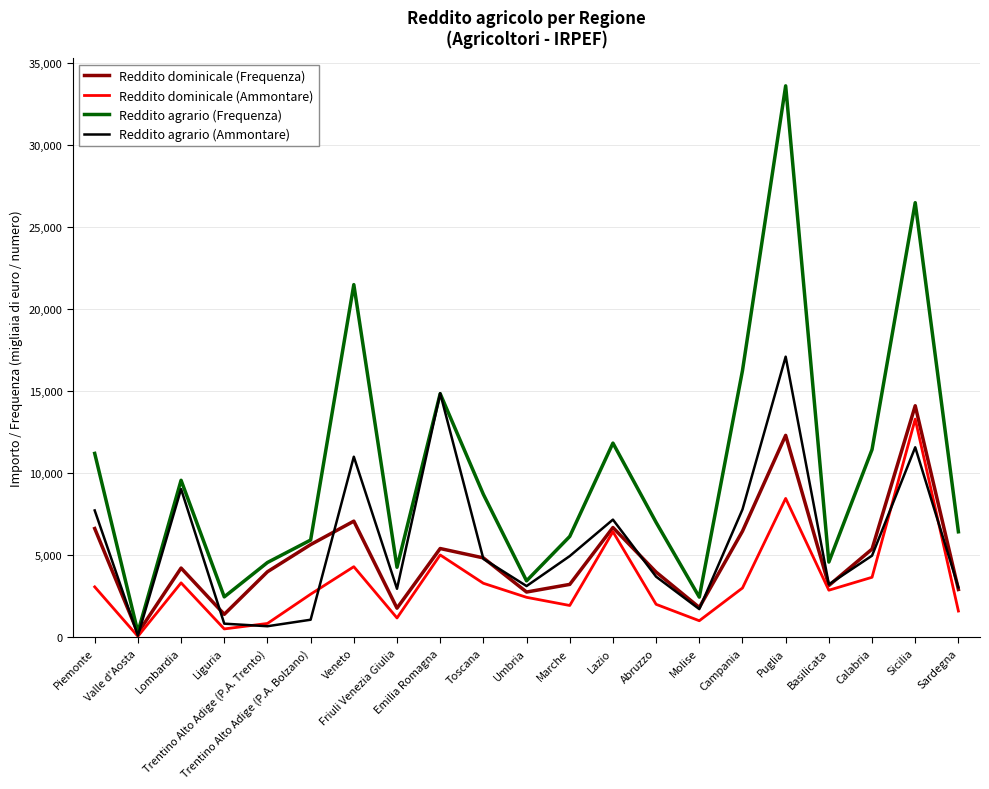

True or false: Reddito dominicale (Frequenza) has a value of 2991 at Molise.

False